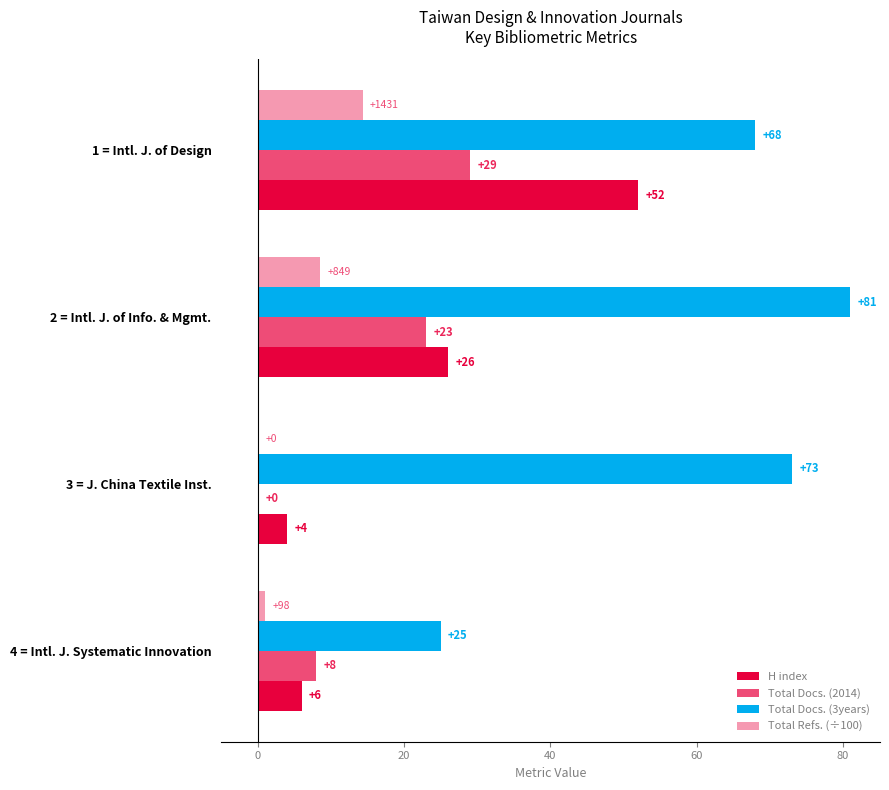

Reading left to right, transcribe all the data shown in this chart.

H index: 52.0	26.0	4.0	6.0
Total Docs. (2014): 29.0	23.0	0.0	8.0
Total Docs. (3years): 68.0	81.0	73.0	25.0
Total Refs. (÷100): 14.3	8.5	0.0	1.0